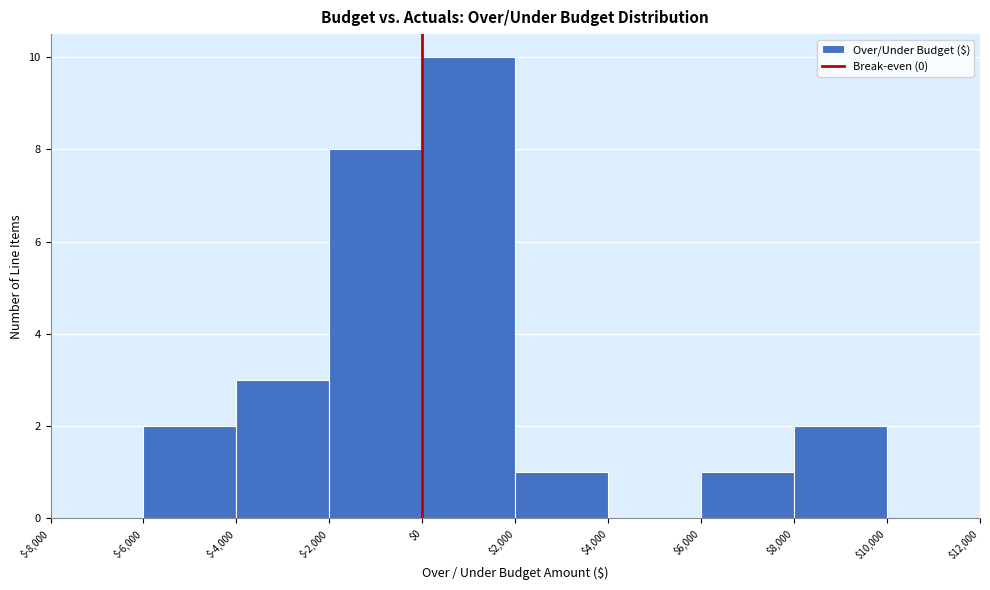

Over which range of the x-axis is the bar tallest?

$0 to $2,000